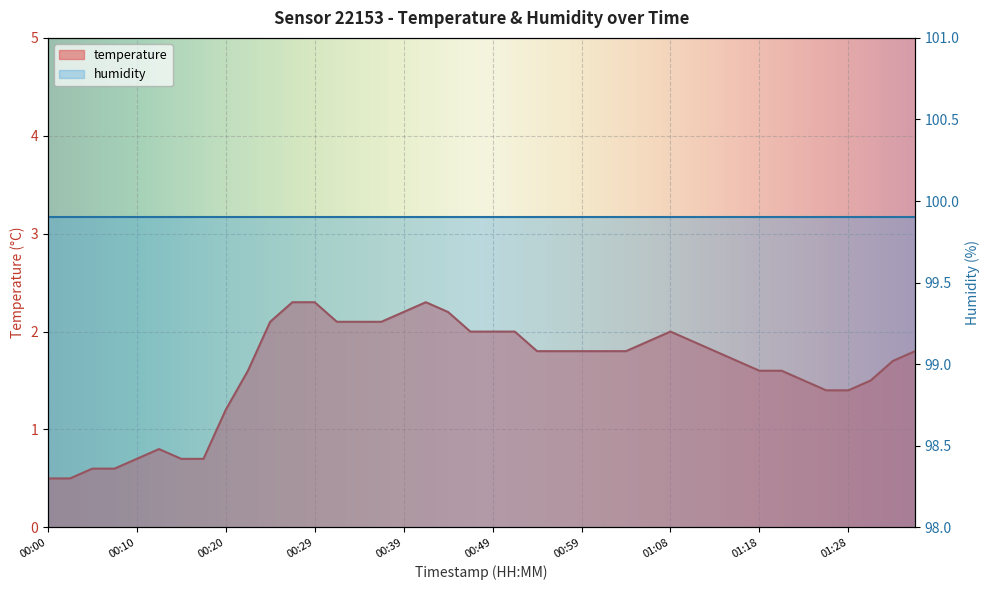

What position from the right is 00:34?

26